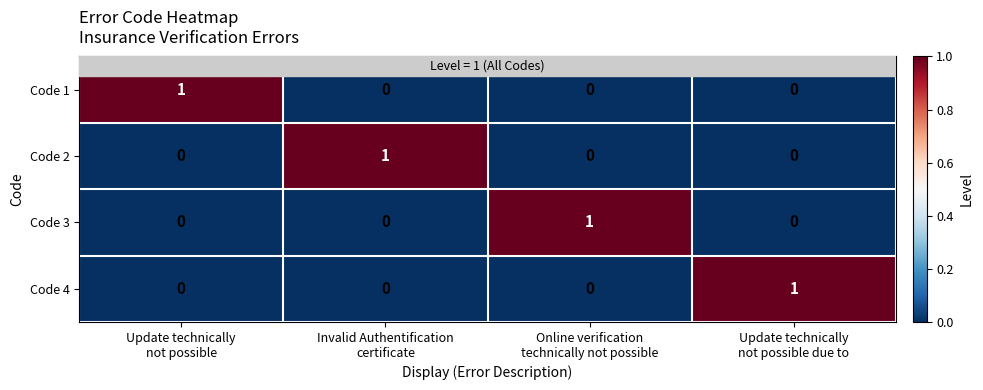

At how many categories does at least one series exceed 0?

4